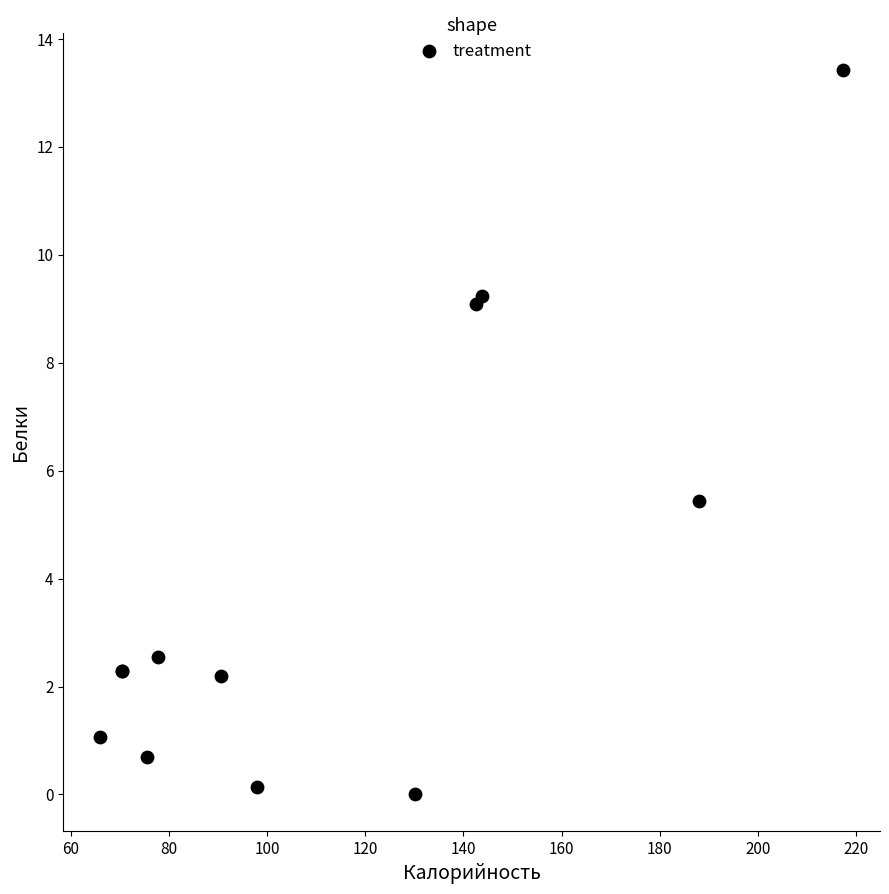

What Y value in the scatter plot is closest to 6?

5.4